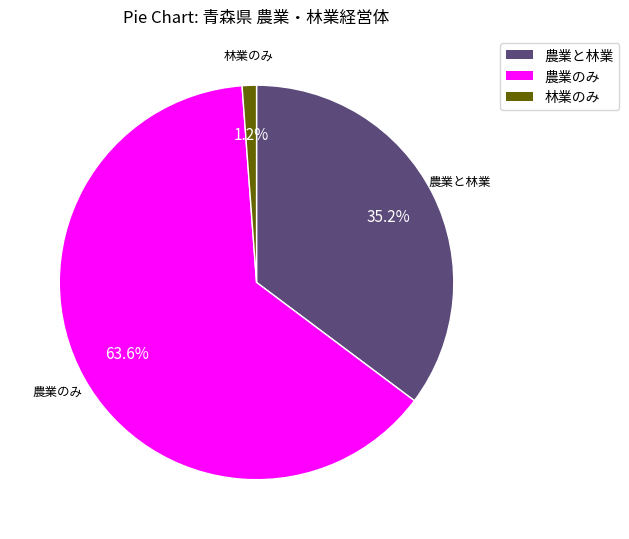

What is the ratio of the value at 農業のみ to the value at 農業と林業?

1.8